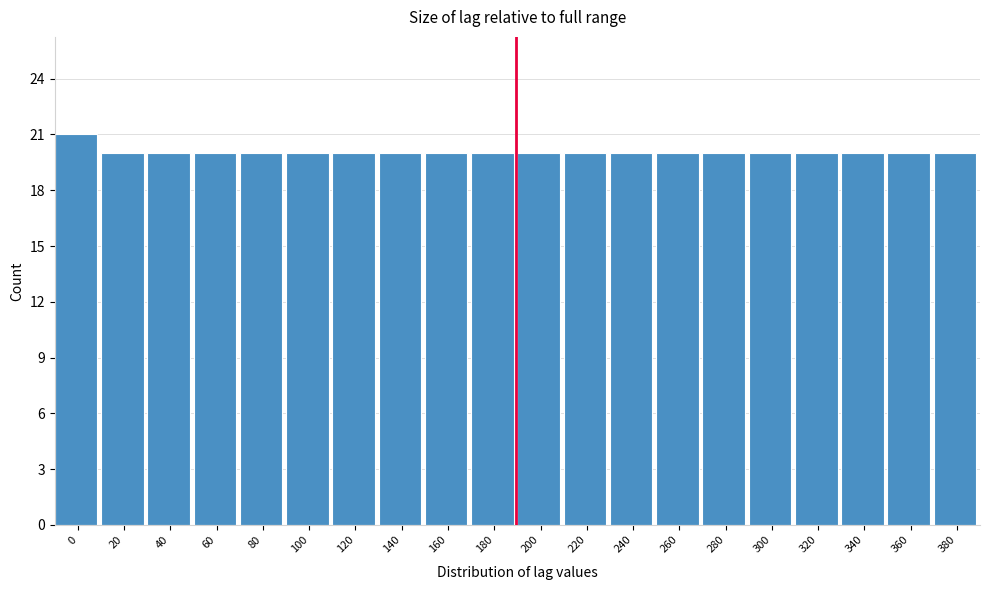

Reading left to right, transcribe all the data shown in this chart.

21	20	20	20	20	20	20	20	20	20	20	20	20	20	20	20	20	20	20	20